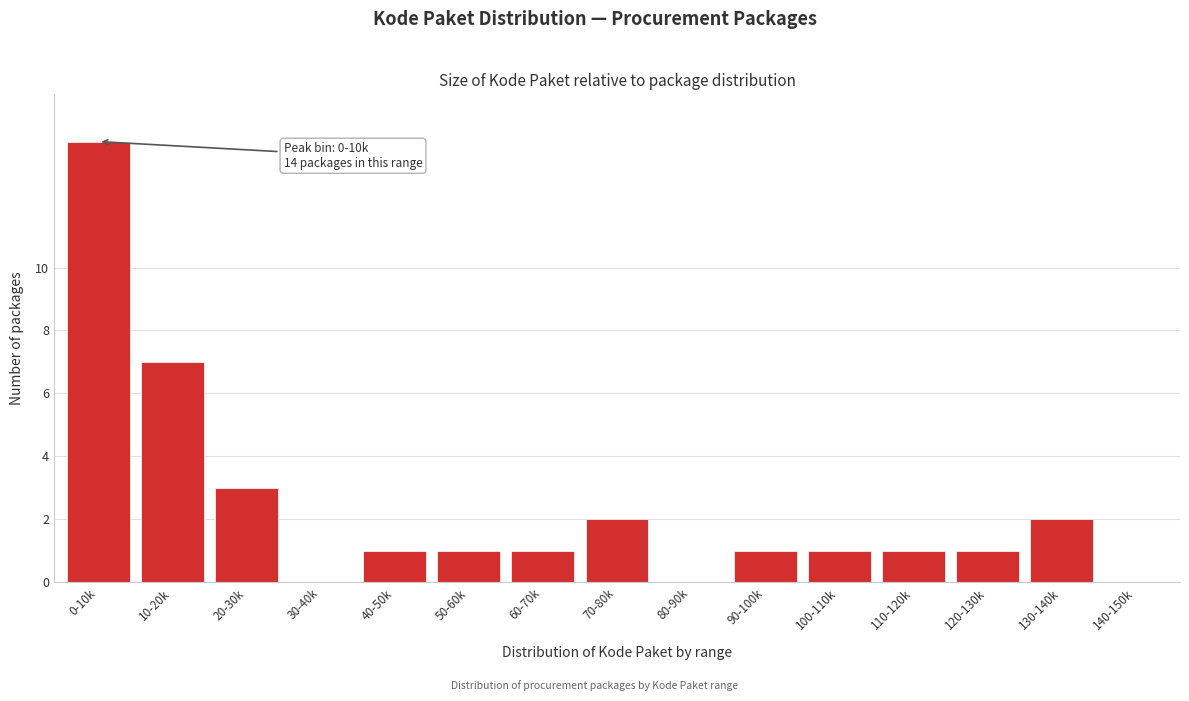

Reading left to right, list all the values displayed in this chart.

0-10k=14	10-20k=7	20-30k=3	30-40k=0	40-50k=1	50-60k=1	60-70k=1	70-80k=2	80-90k=0	90-100k=1	100-110k=1	110-120k=1	120-130k=1	130-140k=2	140-150k=0